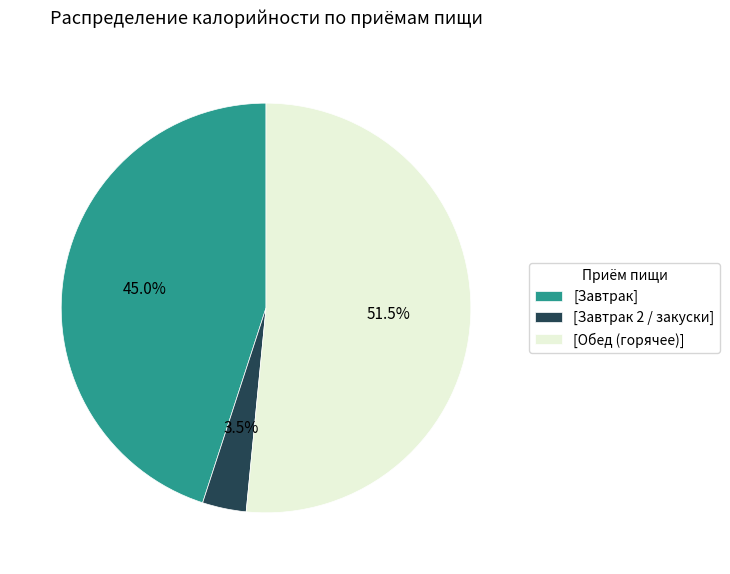

Which has a higher value, [Обед (горячее)] or [Завтрак]?

[Обед (горячее)]